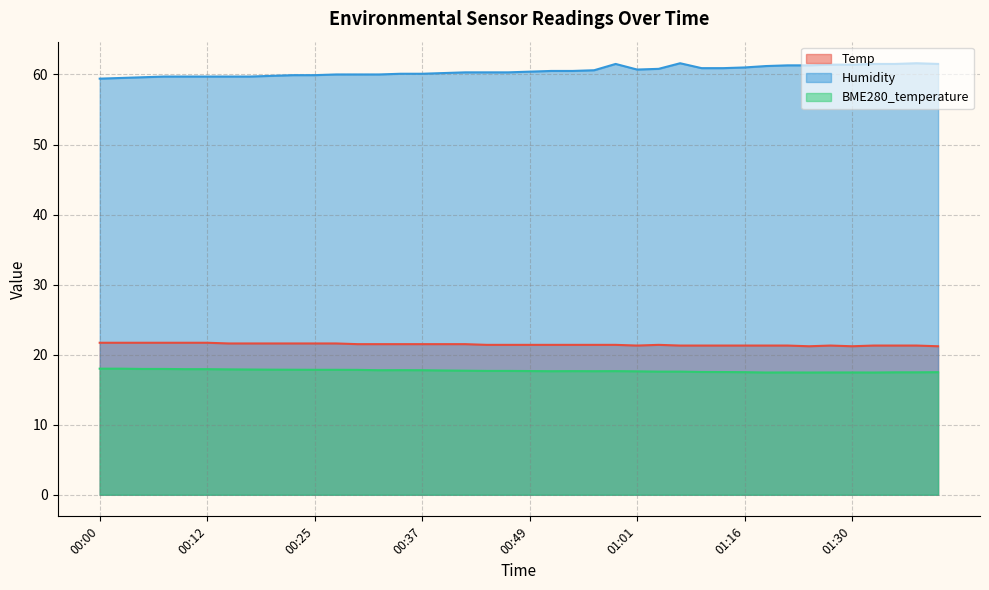

Rank the series at 00:42 from highest to lowest value.

Humidity, Temp, BME280_temperature